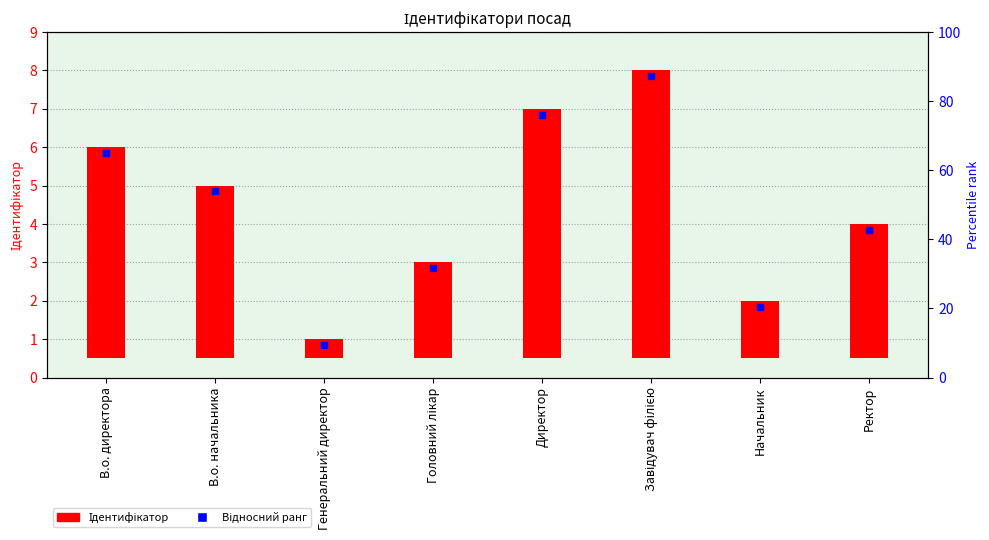

What is the label of the 2nd bar from the left?

В.о. начальника